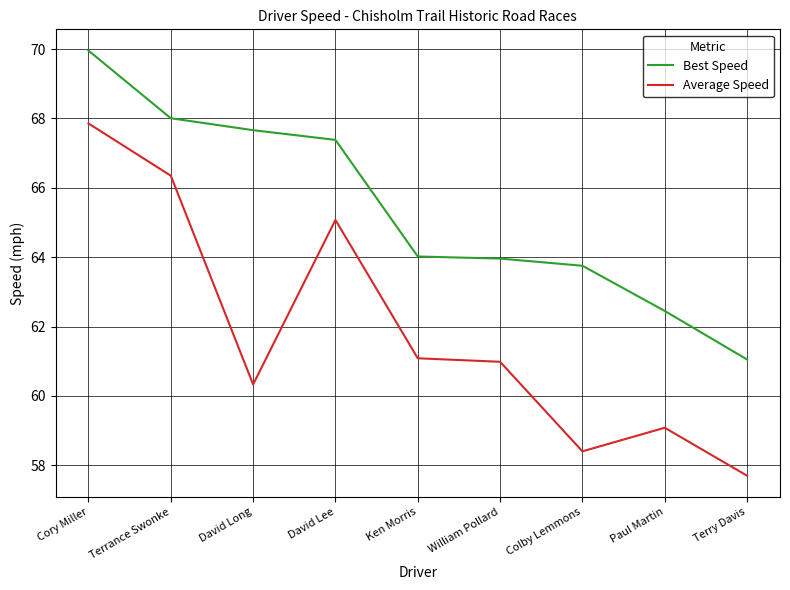

The Best Speed series shows 63.8 at Colby Lemmons. True or false?

True